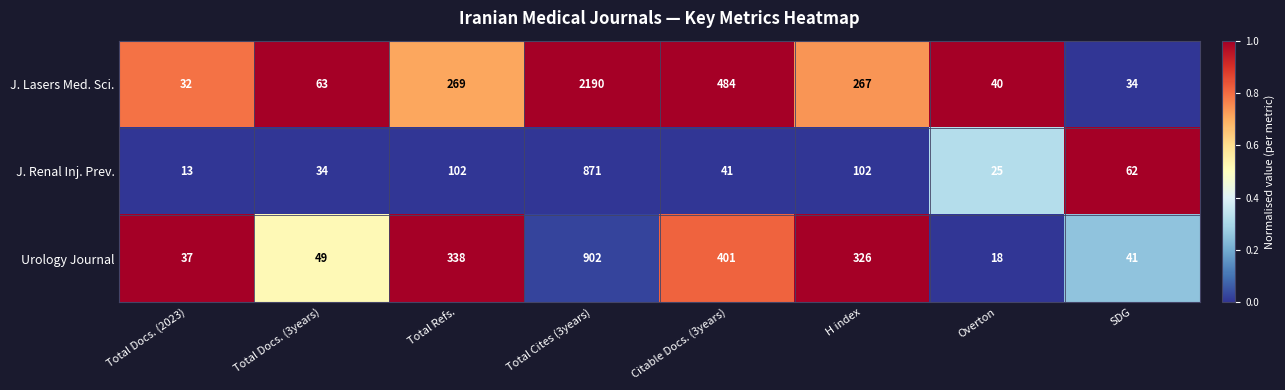

The J. Lasers Med. Sci. series shows 34 at SDG. True or false?

True